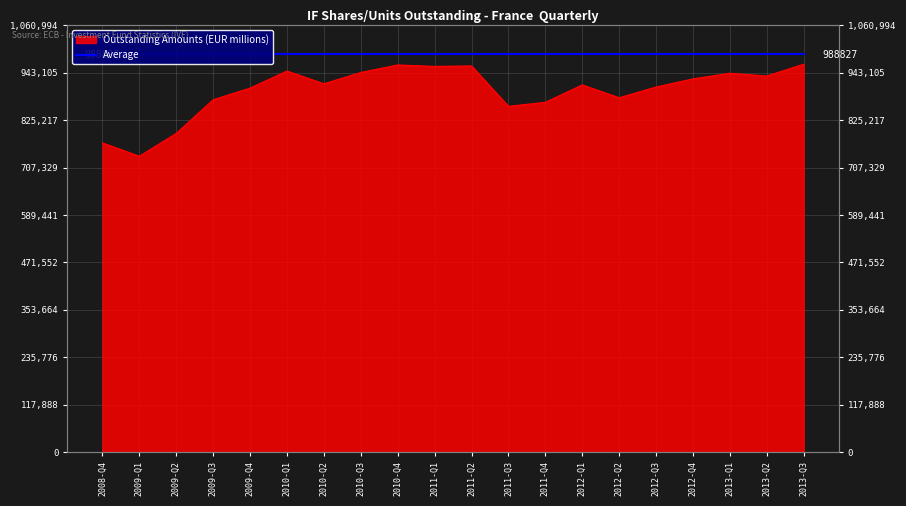

List the labels in order of value, largest first.

2013-Q3, 2010-Q4, 2011-Q2, 2011-Q1, 2010-Q1, 2010-Q3, 2013-Q1, 2013-Q2, 2012-Q4, 2010-Q2, 2012-Q1, 2012-Q3, 2009-Q4, 2012-Q2, 2009-Q3, 2011-Q4, 2011-Q3, 2009-Q2, 2008-Q4, 2009-Q1